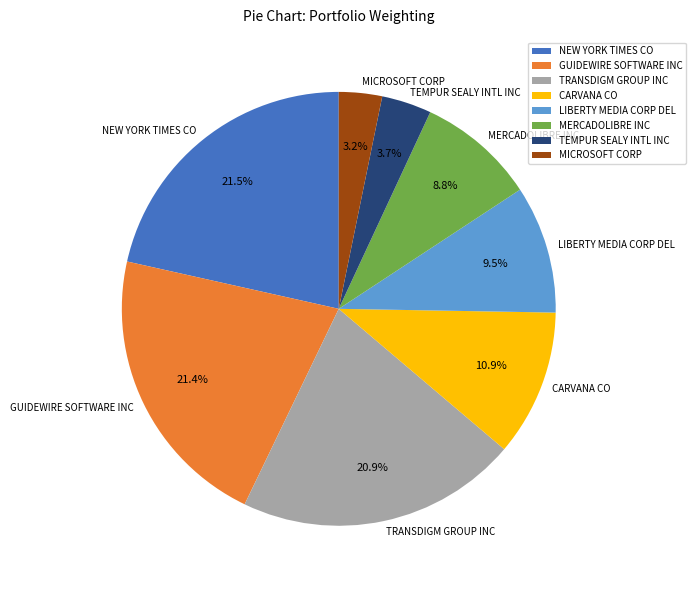

Is there any slice that represents more than half of the pie?

No